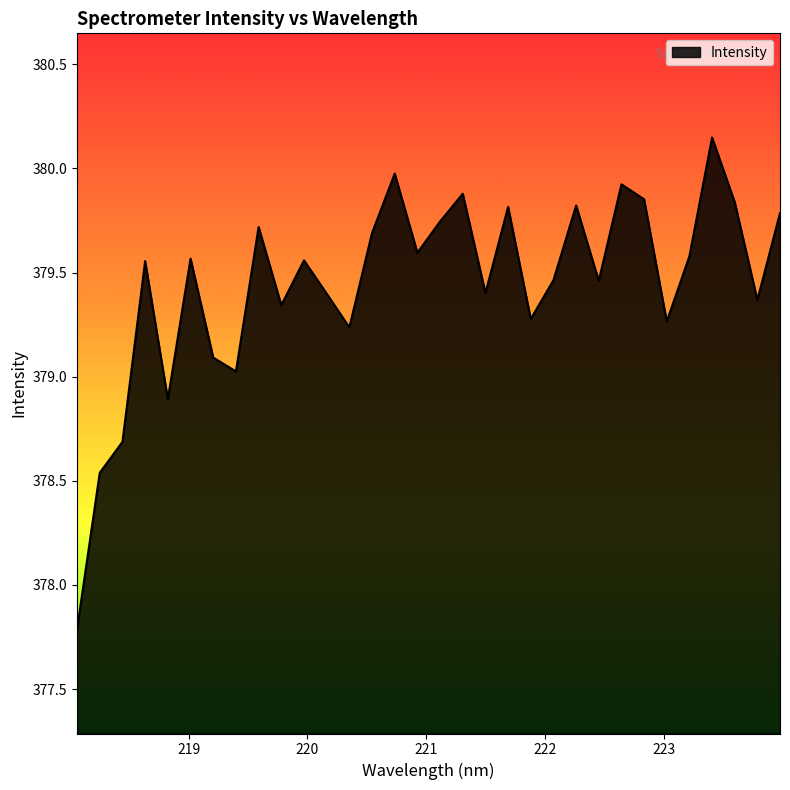

Which label corresponds to the smallest value in the chart?

218.0596